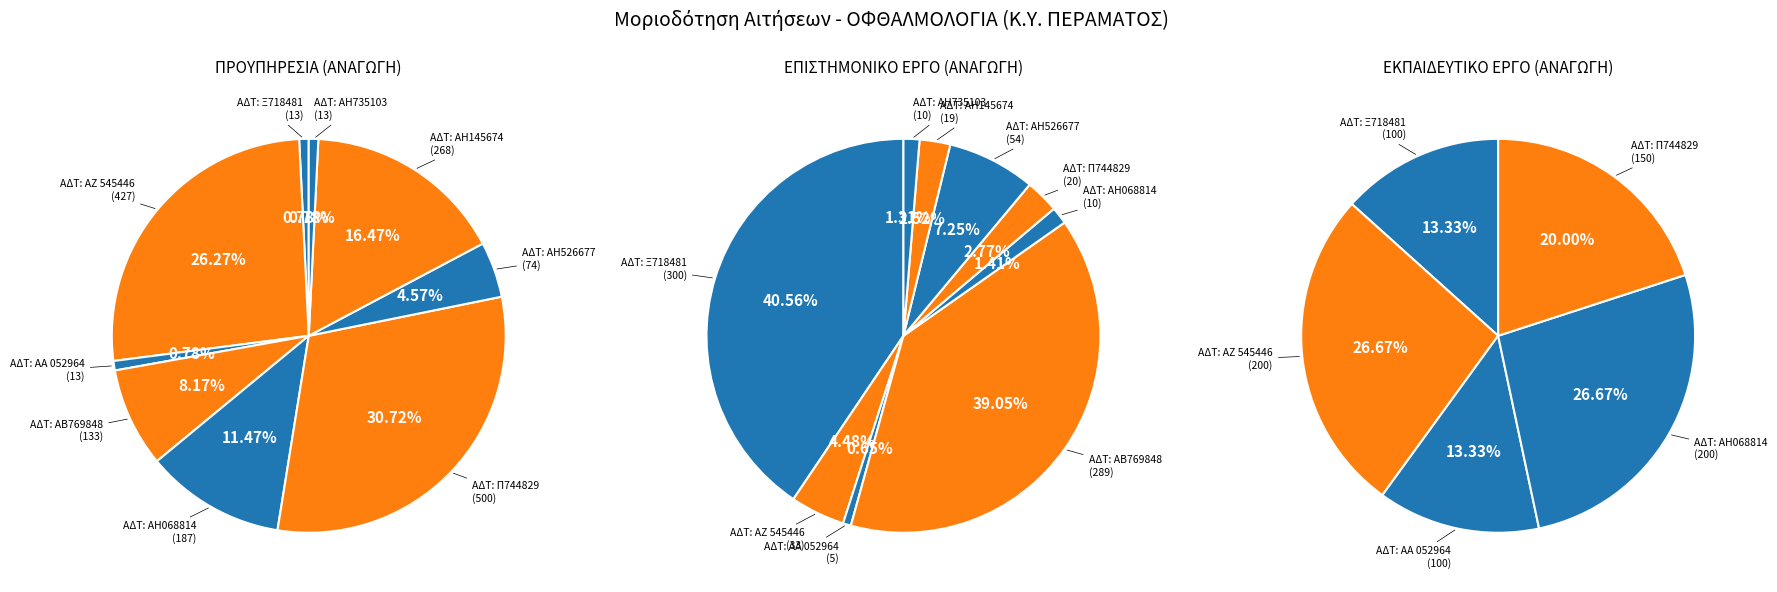

To the nearest percent, what portion does ΑΔΤ: ΑΗ068814 represent?

1%